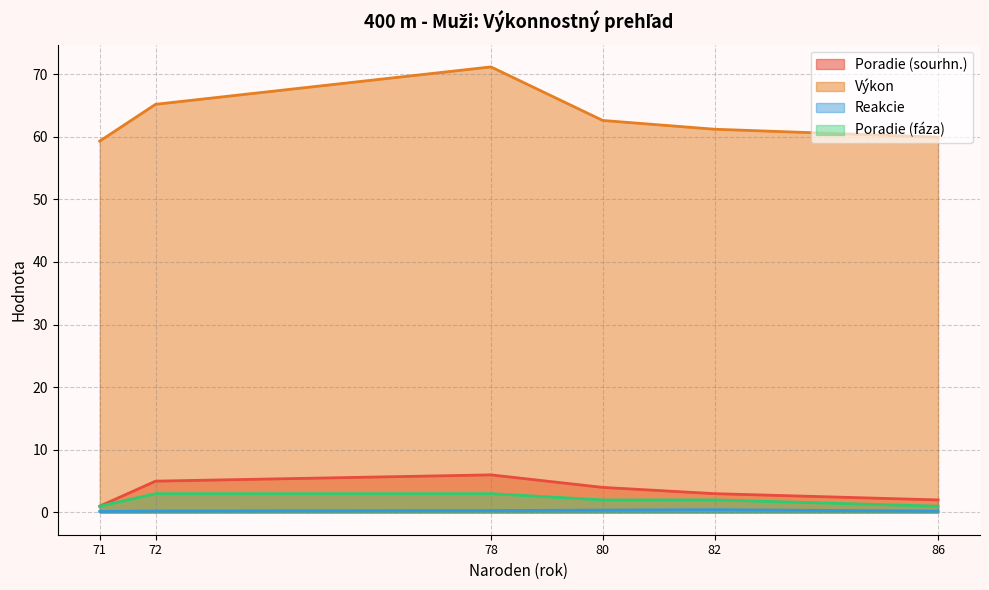

Which series has the largest range (max minus min)?

Výkon